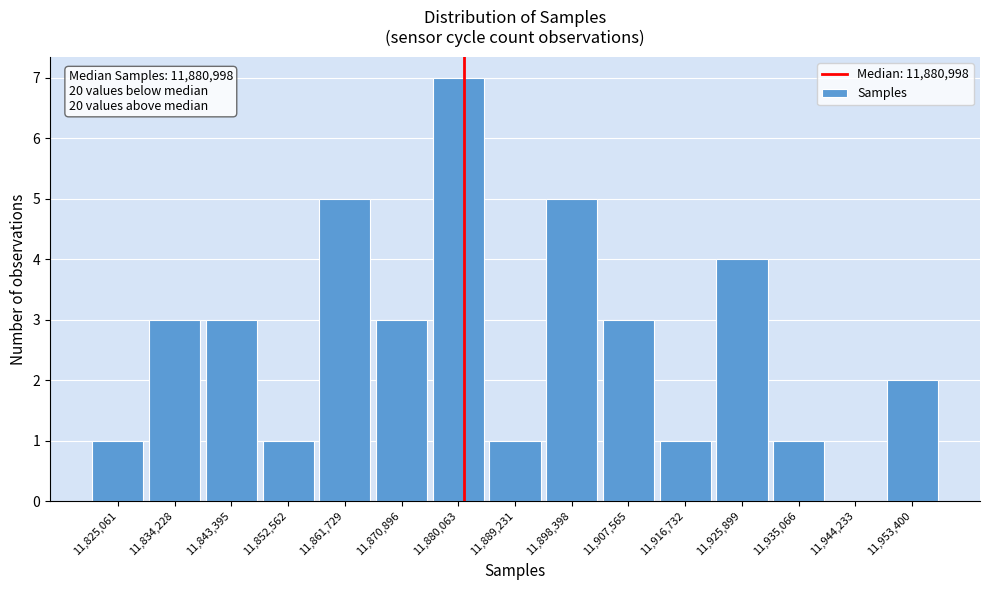

Which range on the x-axis has the tallest bar?

11875000 to 11885000